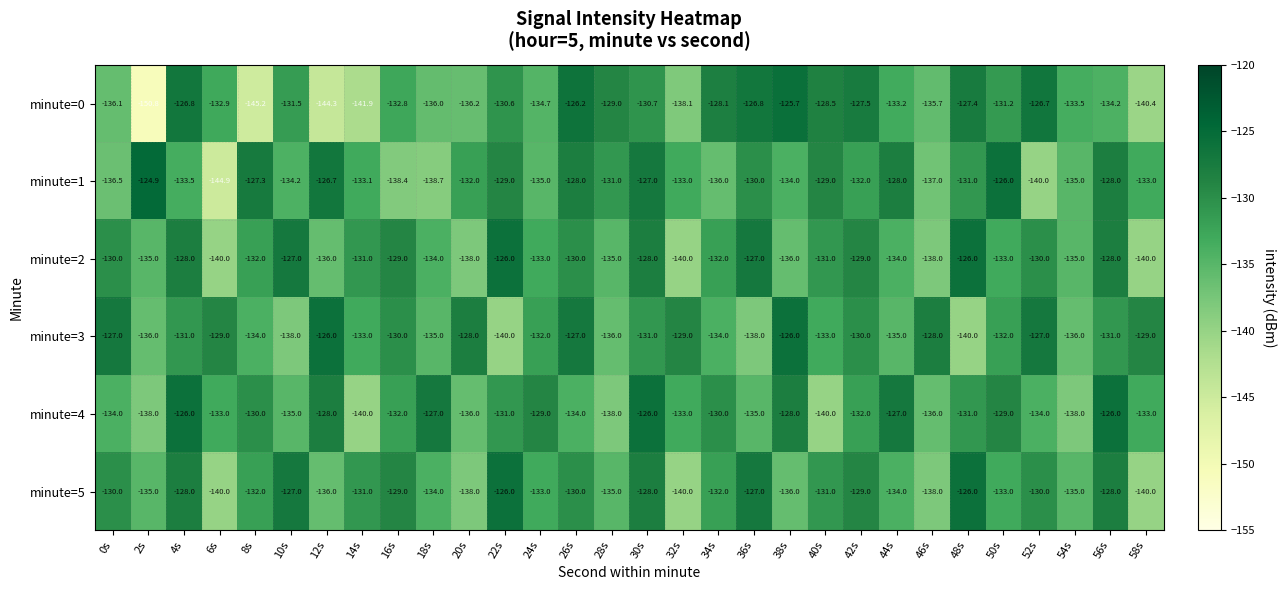

The minute=3 series shows -227.9 at 50s. True or false?

False